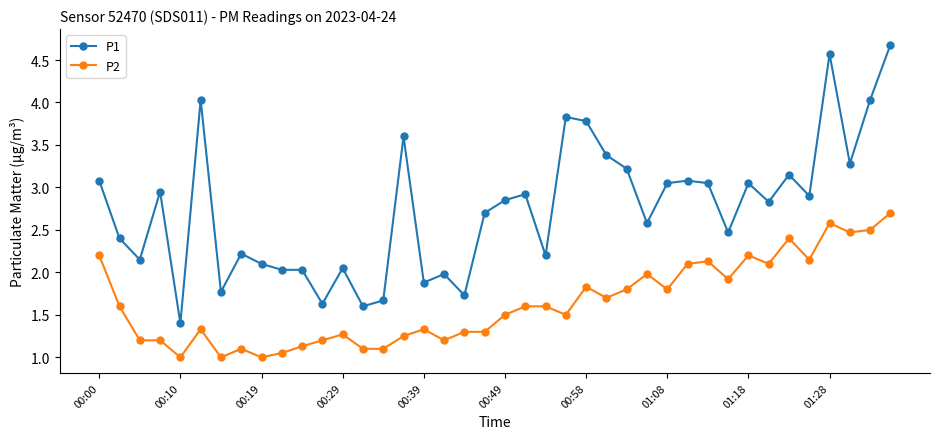

What is the difference between the maximum and minimum values in the P2 series?

1.7